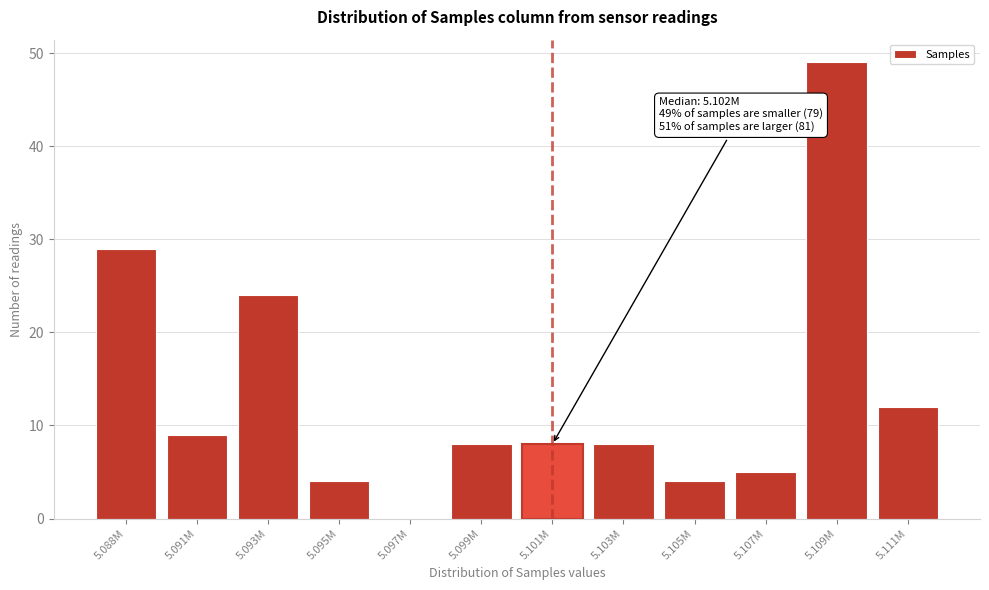

Reading left to right, list all the values displayed in this chart.

5.088M=29	5.091M=9	5.093M=24	5.095M=4	5.097M=0	5.099M=8	5.101M=8	5.103M=8	5.105M=4	5.107M=5	5.109M=49	5.111M=12